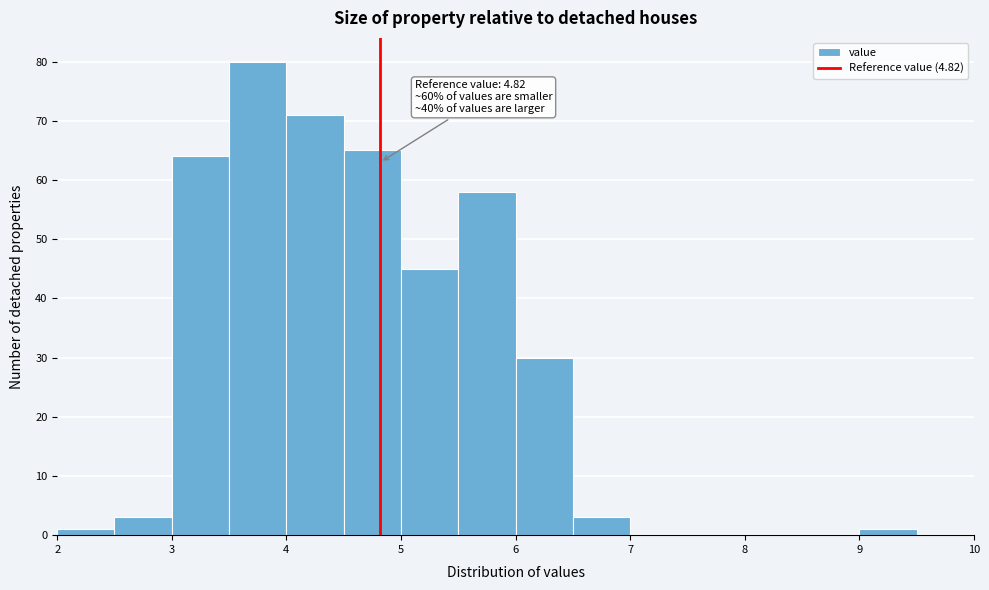

Which range on the x-axis has the tallest bar?

3.5 to 4.0